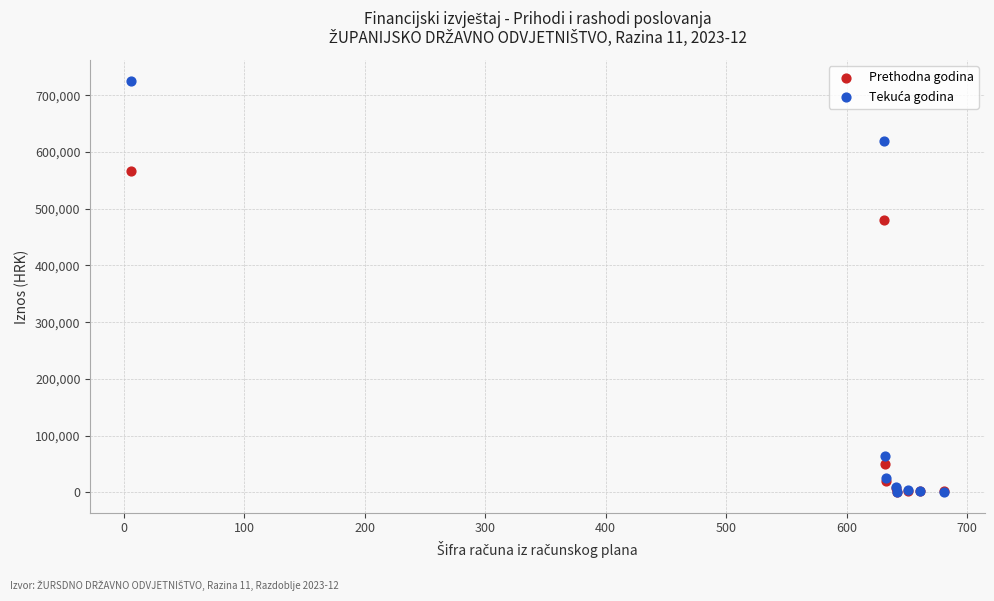

Across all series, what Y value is closest to 363062?

480000.0